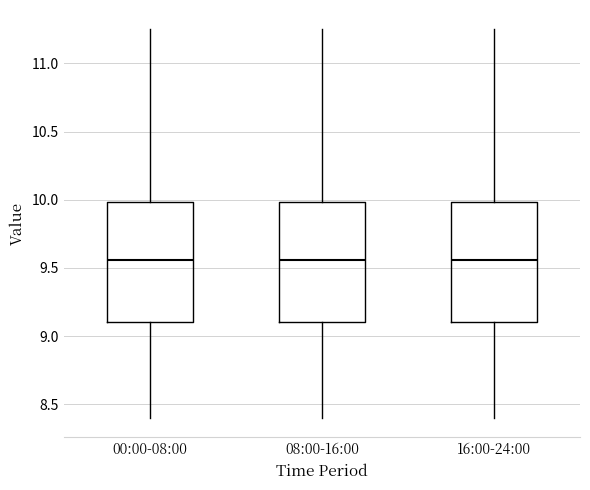

Reading left to right, transcribe this box plot: for each box, give where its median line is, the range the box spans, and where its two whiskers end, as read against the y-axis. The values are not printed on the chart, so give them approximately, as read against the axis.

00:00-08:00: median 9.55, box 9.10 to 10.00, whiskers 8.40 to 11.25
08:00-16:00: median 9.55, box 9.10 to 10.00, whiskers 8.40 to 11.25
16:00-24:00: median 9.55, box 9.10 to 10.00, whiskers 8.40 to 11.25